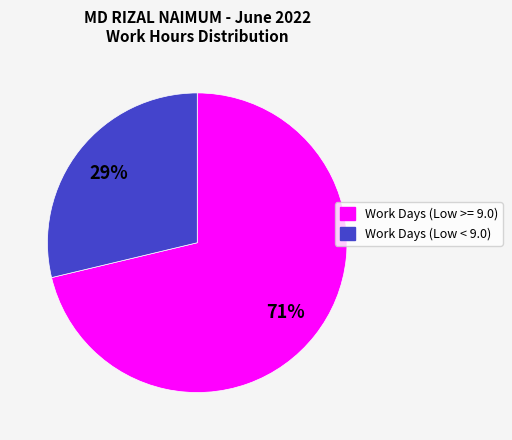

To the nearest percent, what is the average slice percentage?

50%